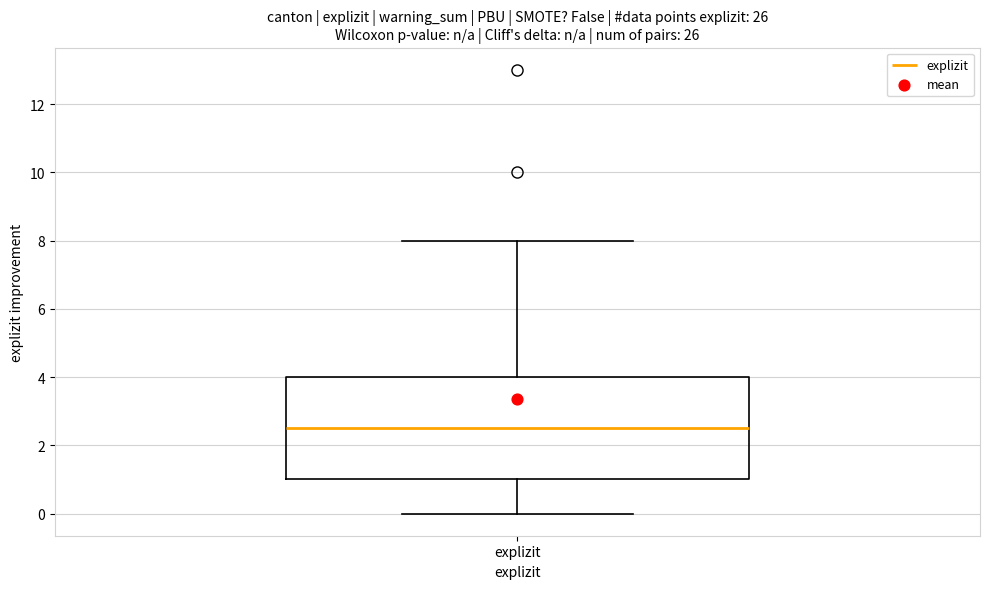

Transcribe this box plot: give where the median line is, the range the box spans, and where the two whiskers end, as read against the y-axis. The values are not printed on the chart, so give them approximately, as read against the axis.

median 2.6, box 1.0 to 4.0, whiskers 0.0 to 8.0